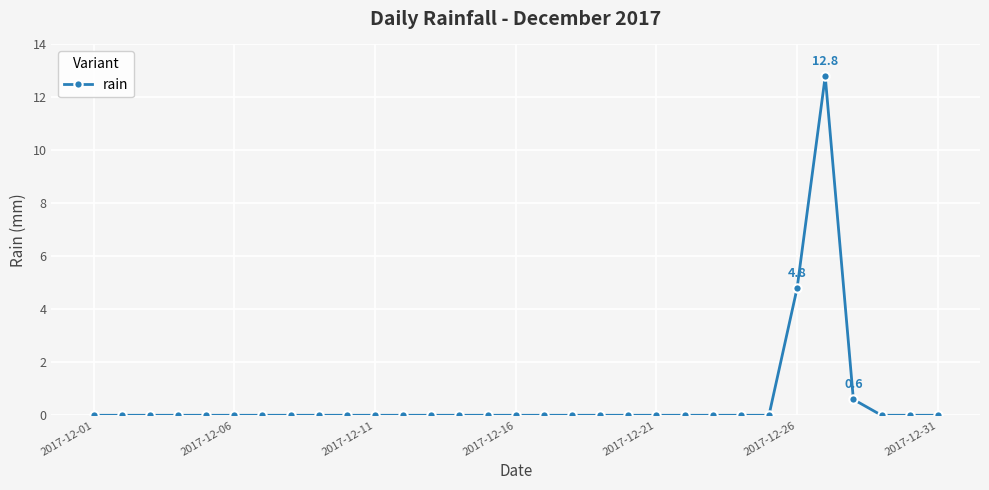

How many series are shown in this chart?

1